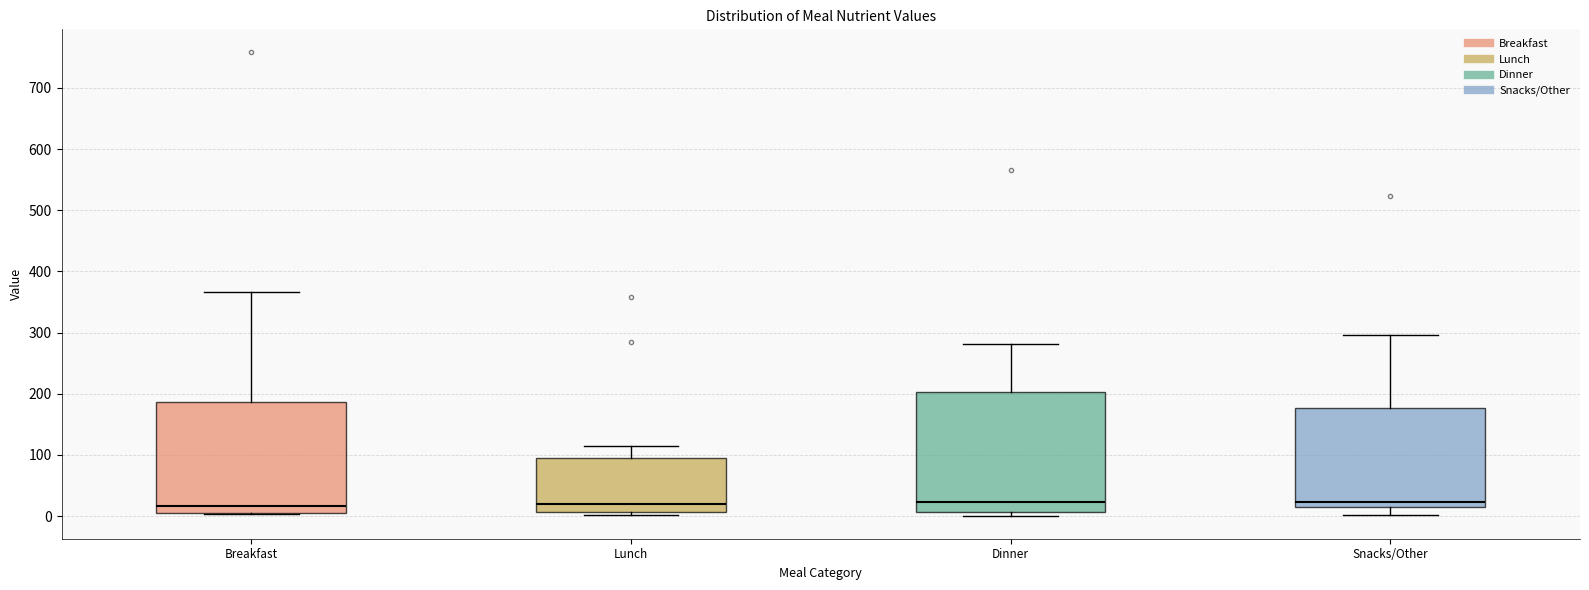

Reading left to right, read every box against the y-axis: the position of its median line, the range the box covers, and the ends of its whiskers. The values are not printed on the chart, so give them approximately, as read against the axis.

Breakfast: median 20, box 0 to 190, whiskers 0 to 370
Lunch: median 20, box 10 to 90, whiskers 0 to 120
Dinner: median 20, box 10 to 200, whiskers 0 to 280
Snacks/Other: median 20 (just above the box's lower edge), box 20 to 180, whiskers 0 to 300